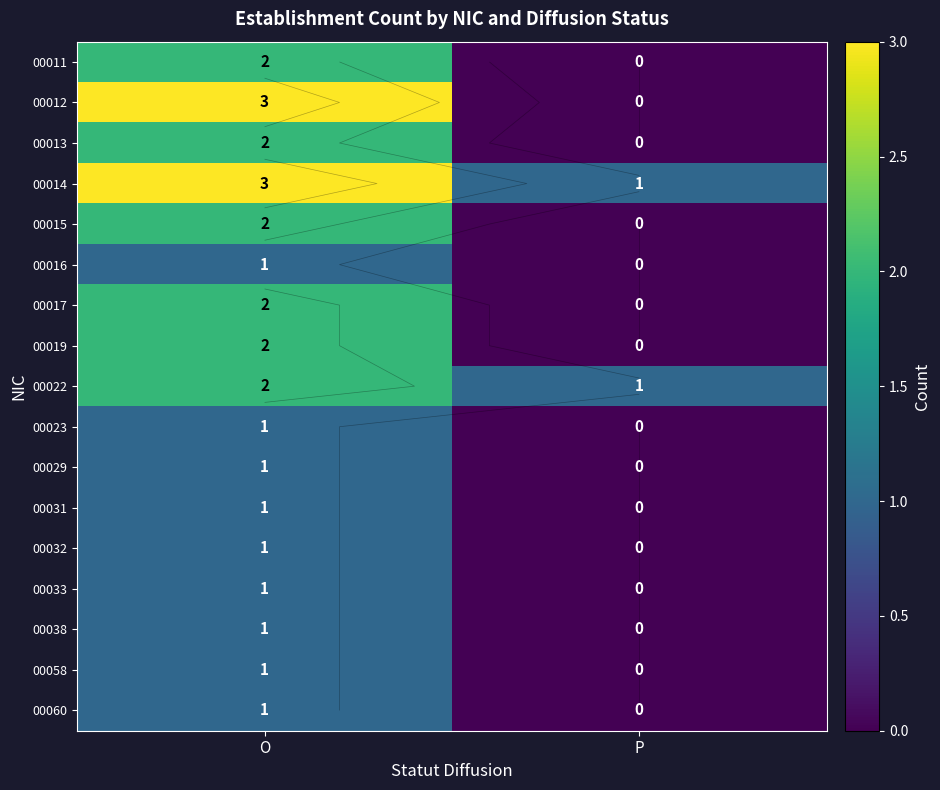

How many categories are shown in the chart?

2